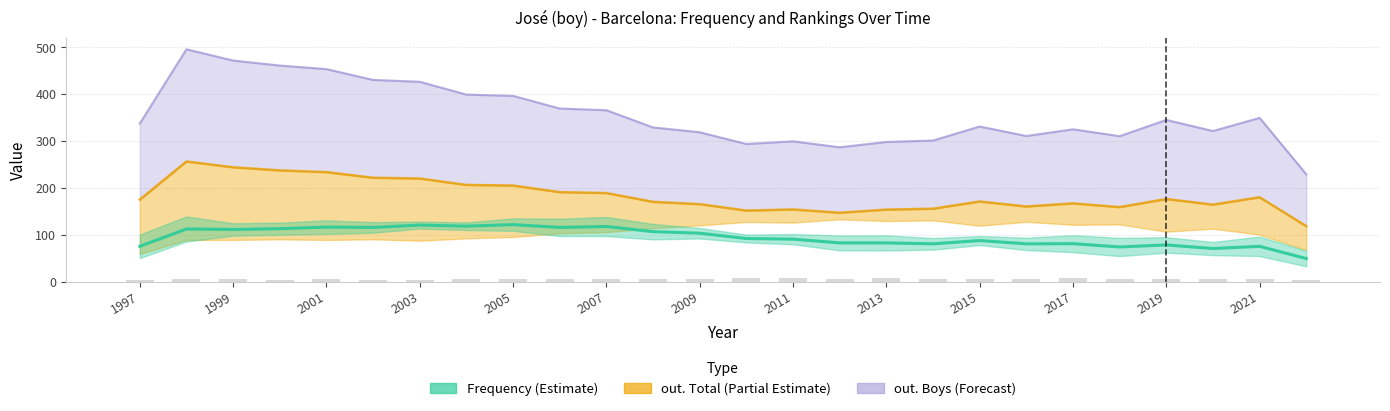

Which has a higher value, 2016 or 2022?

2016